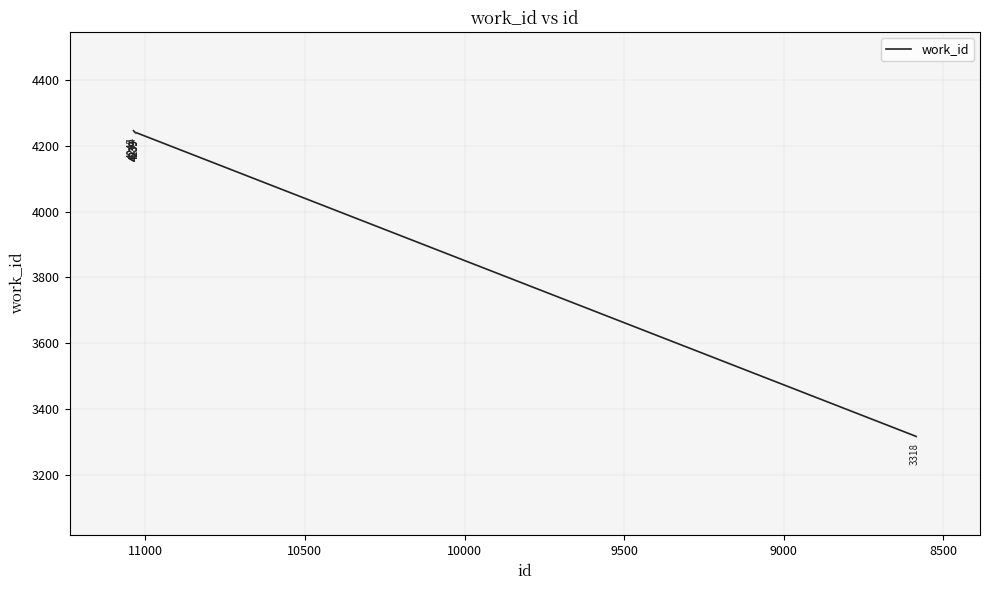

What is the value of the 3rd point from the left?

4239